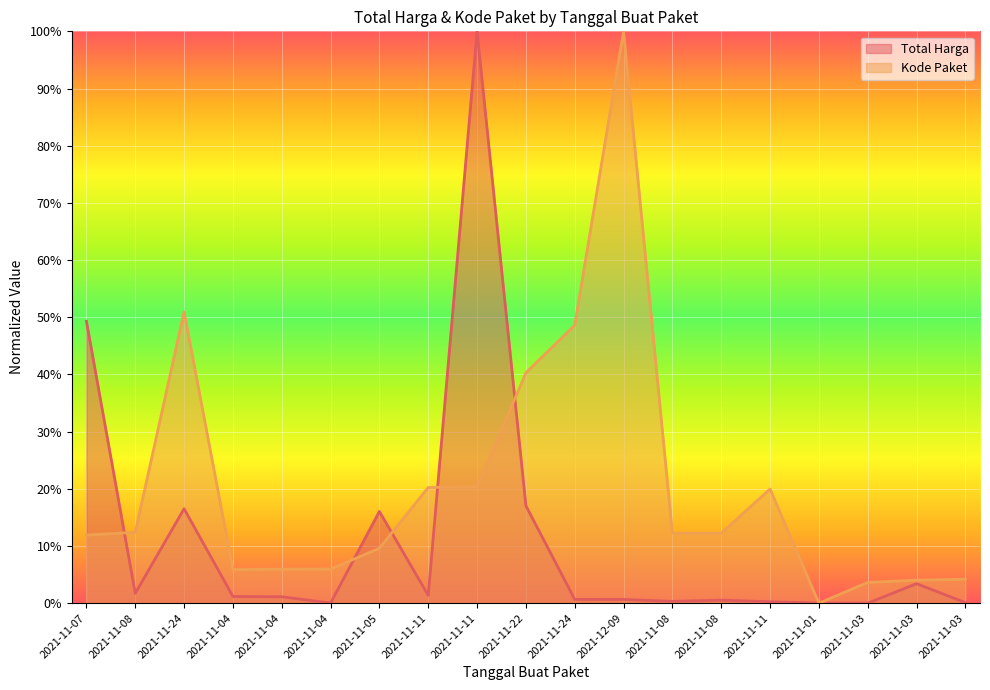

The Total Harga series shows 3.4 at 2021-11-03. True or false?

True